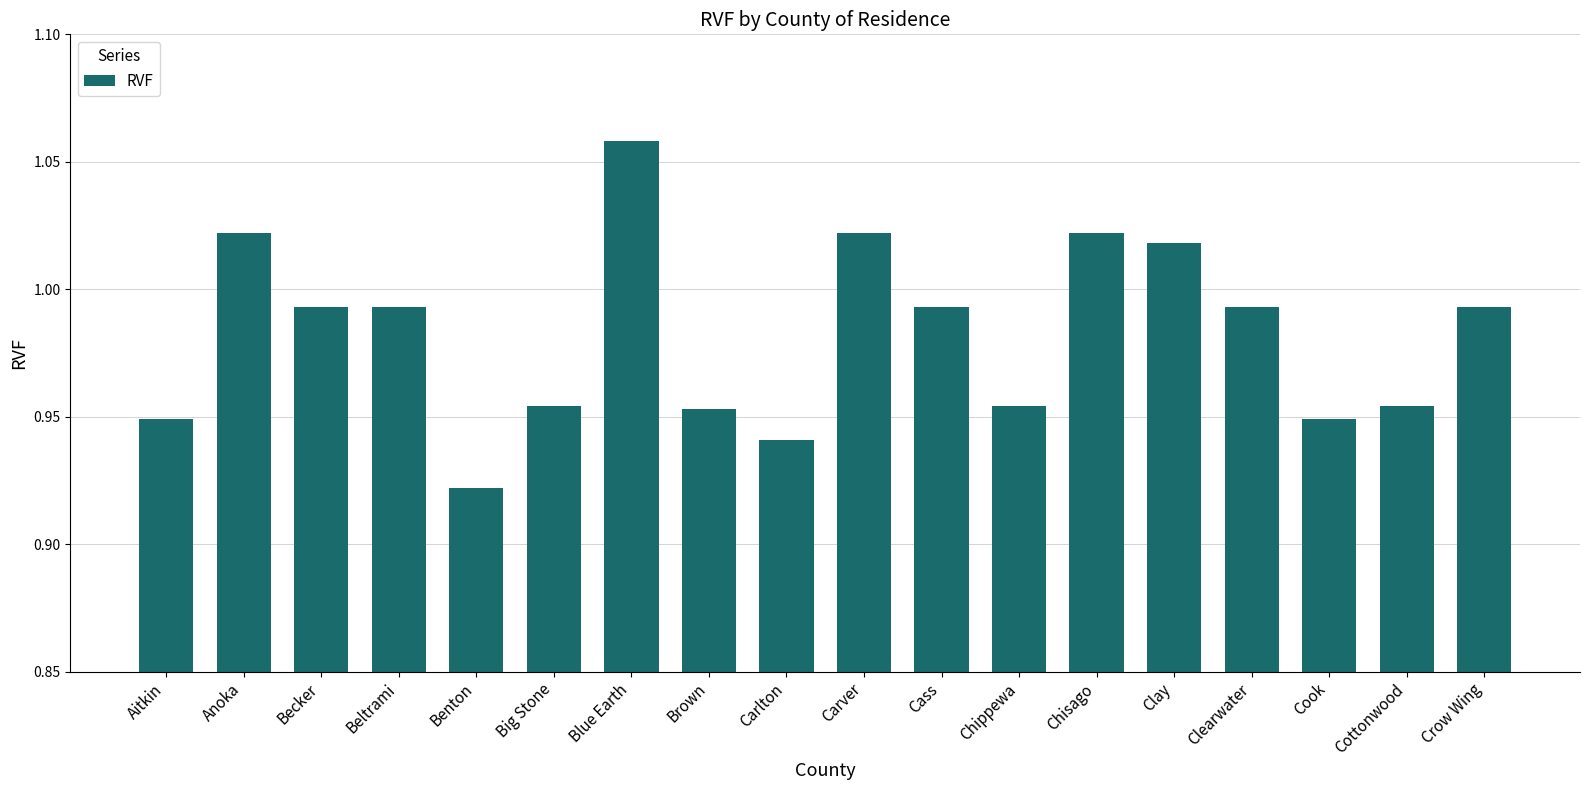

Are the bars horizontal?

No